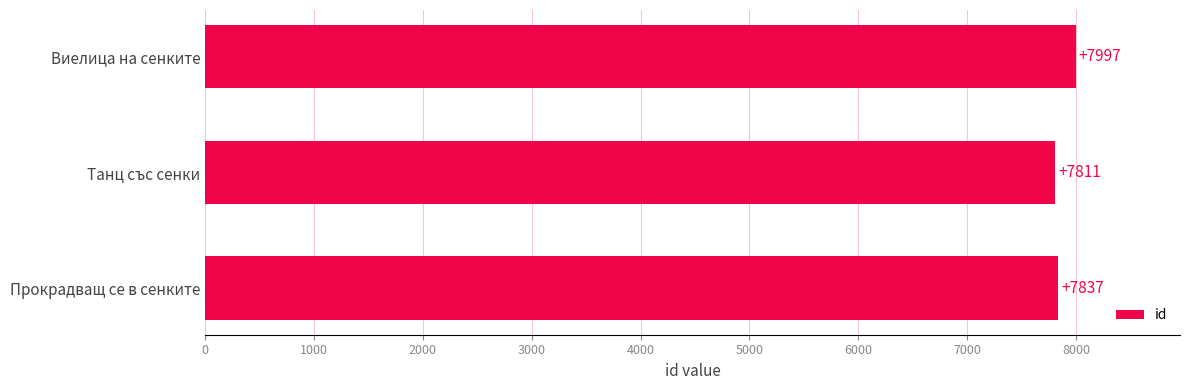

How many values are between 7811 and 7997?

3